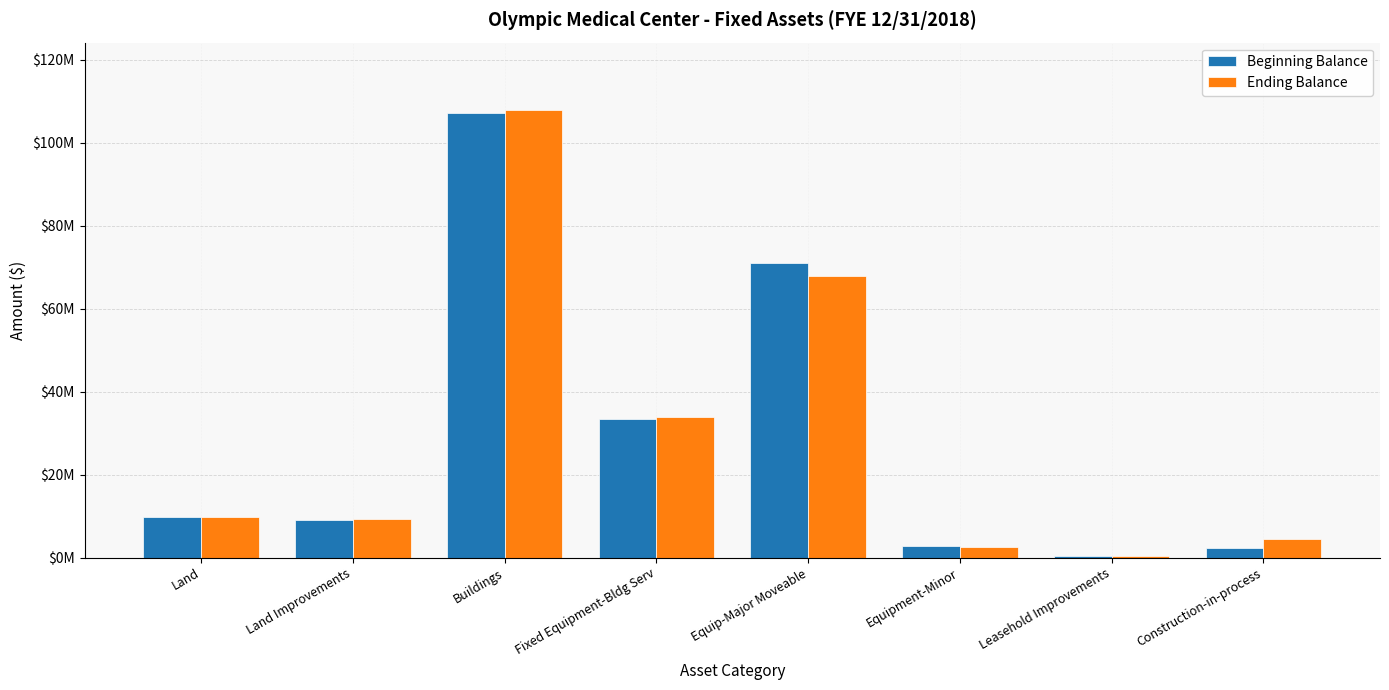

What is the difference between the maximum and minimum values in the Ending Balance series?

107555185